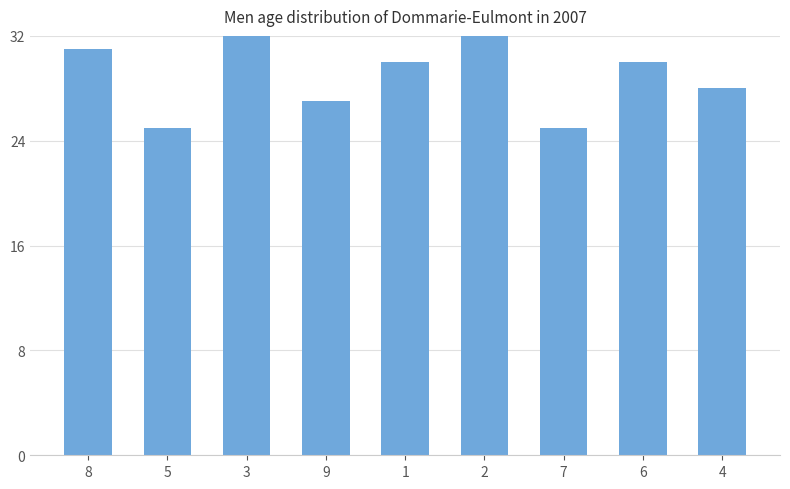

List the labels in order of value, largest first.

2, 3, 8, 1, 6, 4, 9, 5, 7